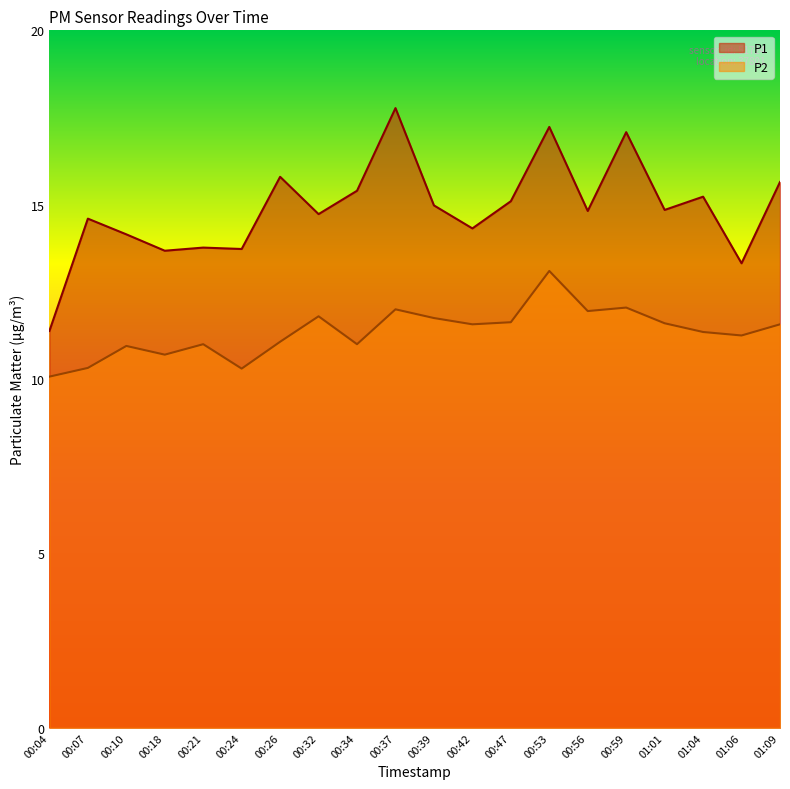

At which label does P1 reach its minimum?

00:04